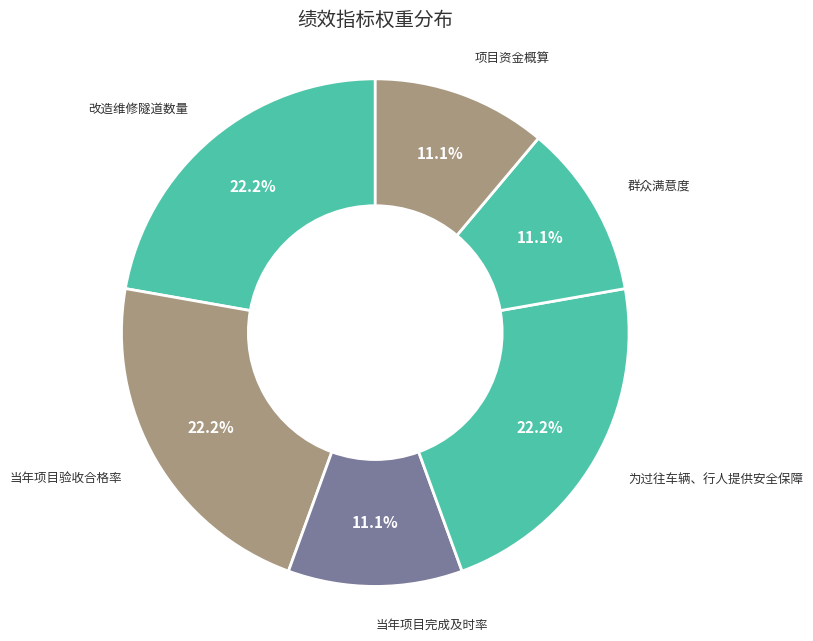

How many slices are in this pie chart?

6